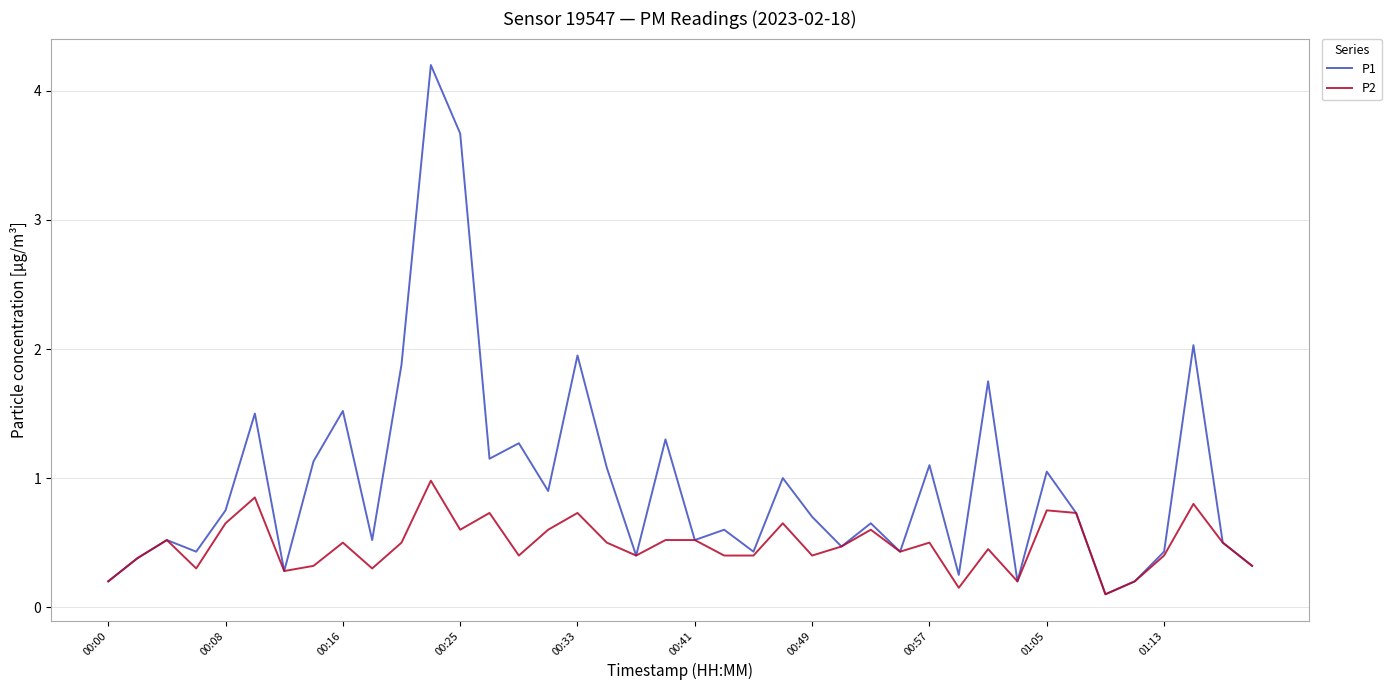

Which series has the largest total across all categories?

P1